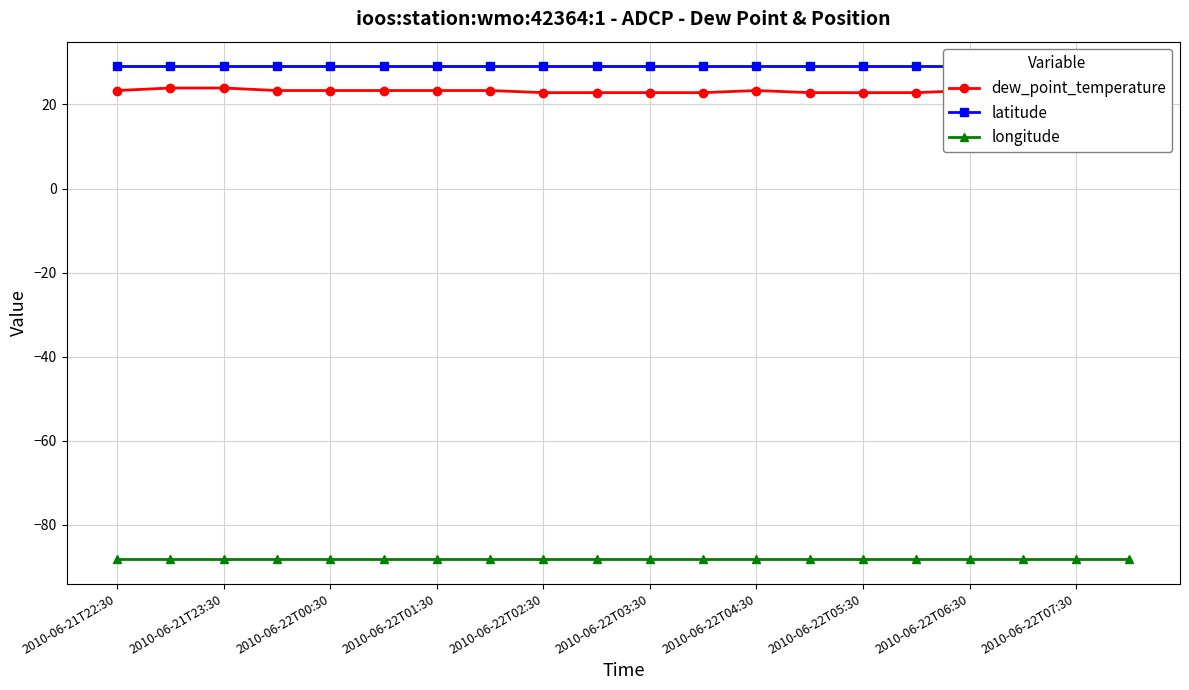

What value does the latitude series have at 2010-06-22T02:30?

29.1